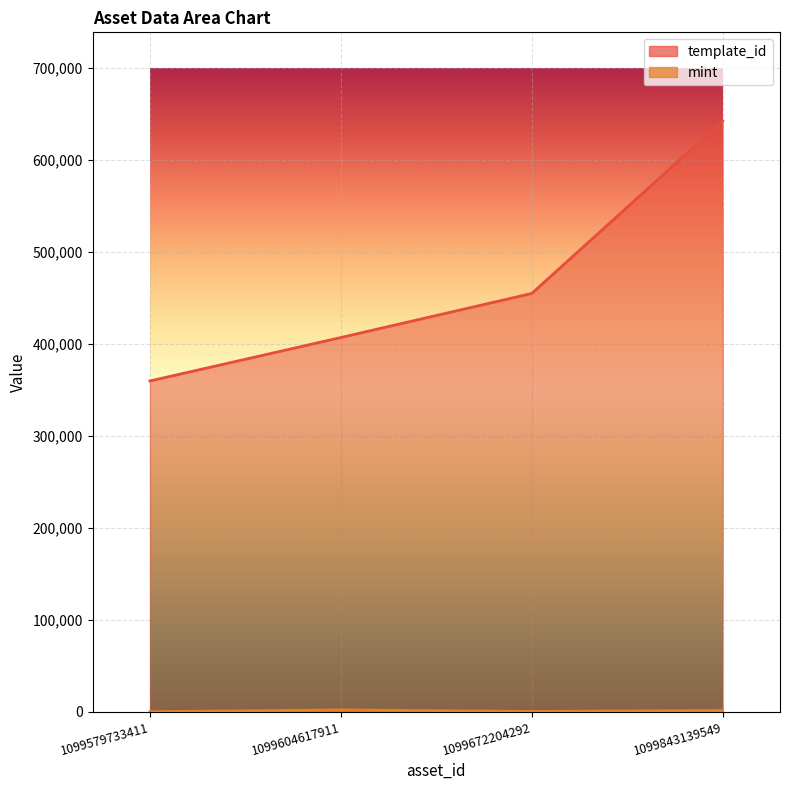

The template_id series shows 642581 at 1099843139549. True or false?

True